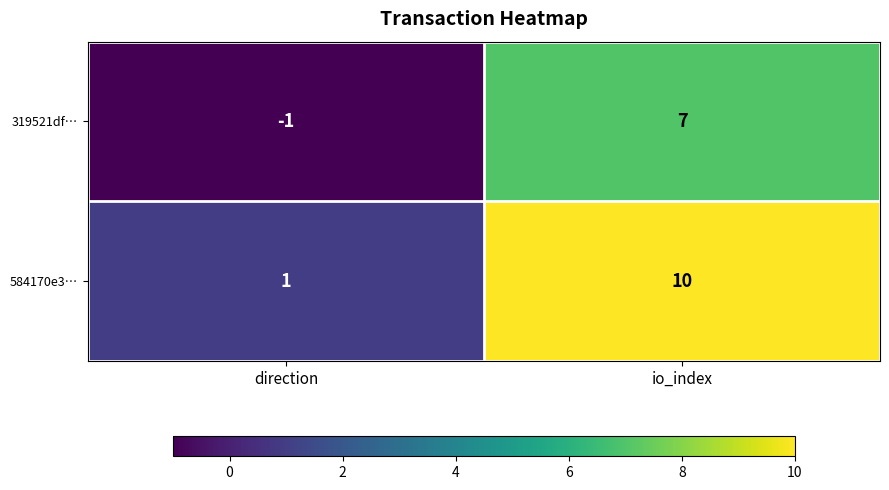

List the series in order of their overall mean, lowest first.

319521df…, 584170e3…